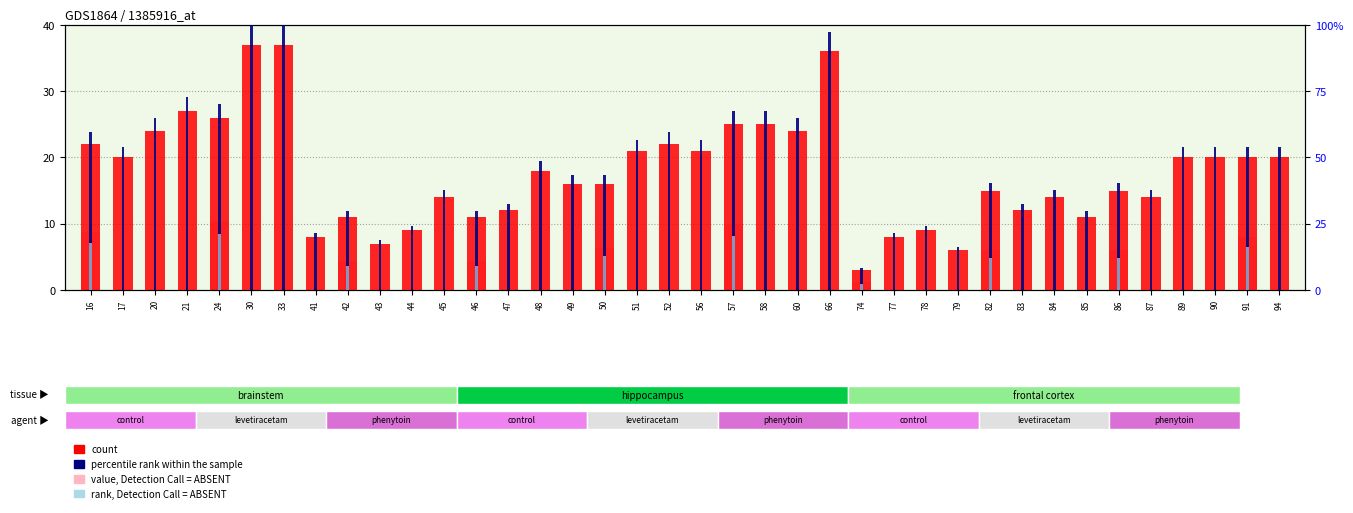

The count series shows 6.0 at 79. True or false?

True